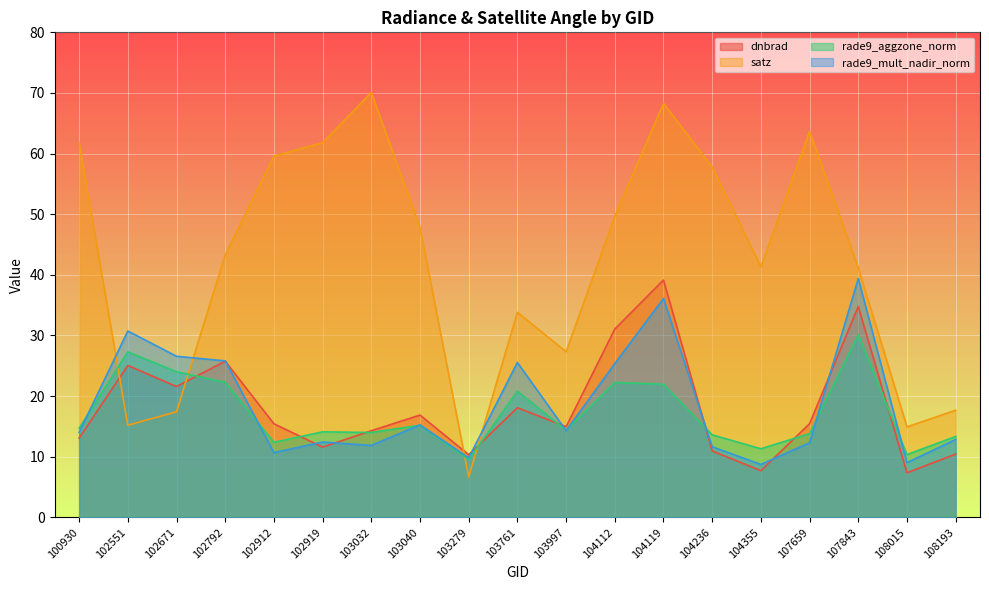

Which label corresponds to the smallest value in the chart?

103279